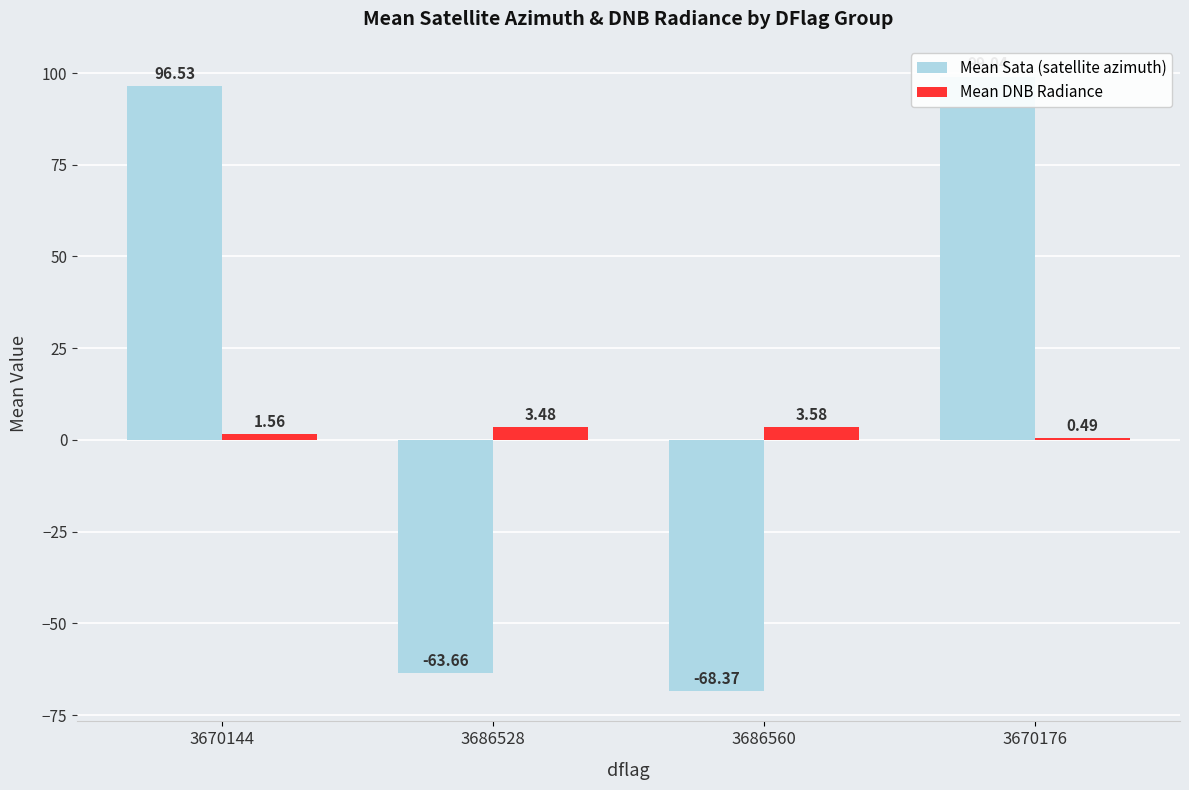

What is the label of the 2nd bar from the left?

3686528